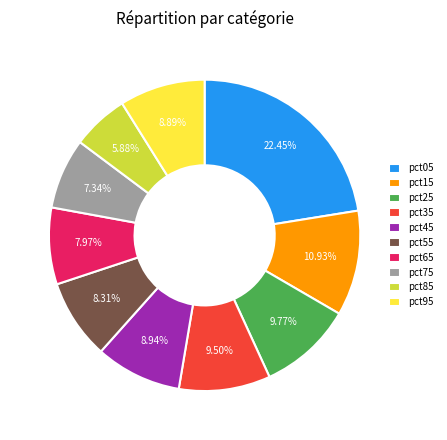

Is it true that pct95 is 9% of the pie?

True